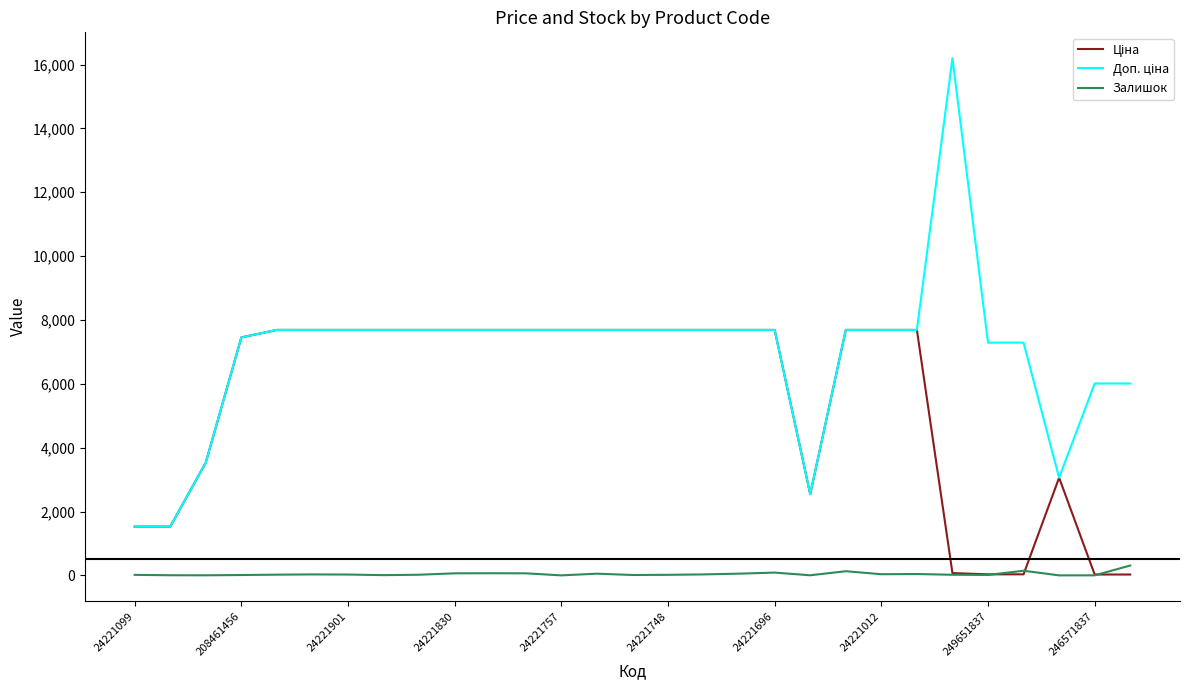

What is the maximum value shown in the chart?

16200.0